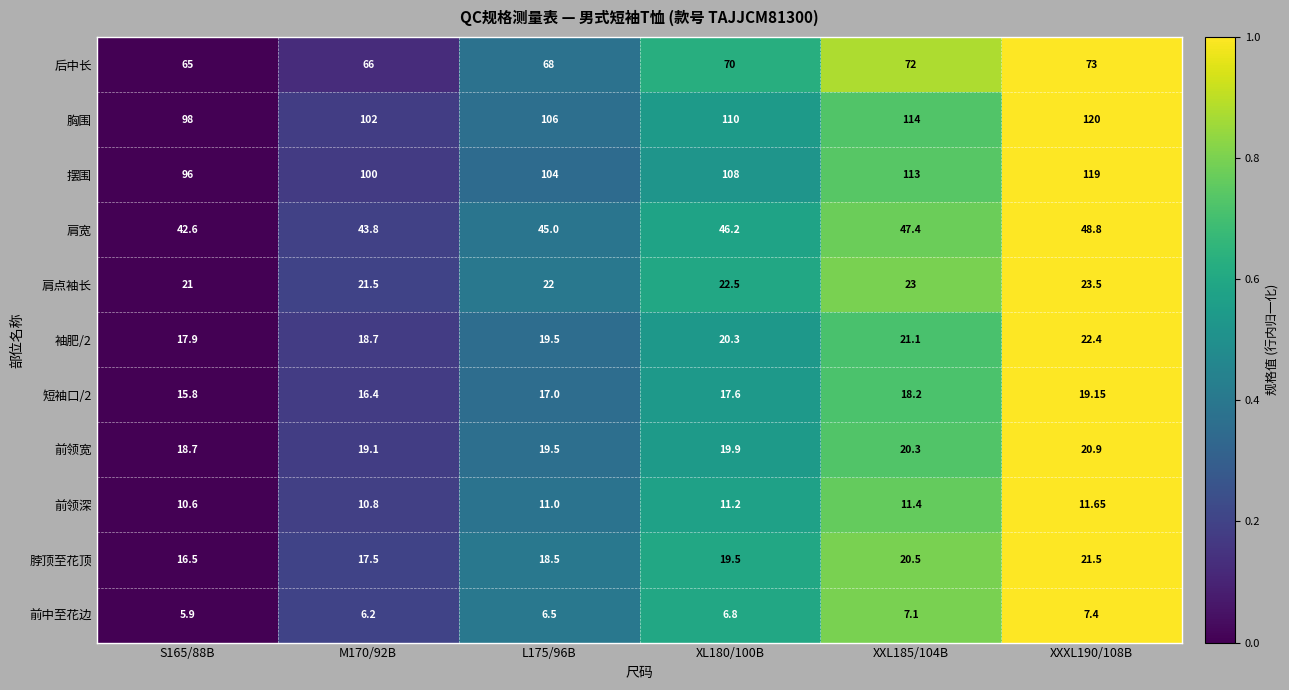

List the series in order of their peak value, lowest first.

前中至花边, 前领深, 短袖口/2, 前领宽, 脖顶至花顶, 袖肥/2, 肩点袖长, 肩宽, 后中长, 摆围, 胸围